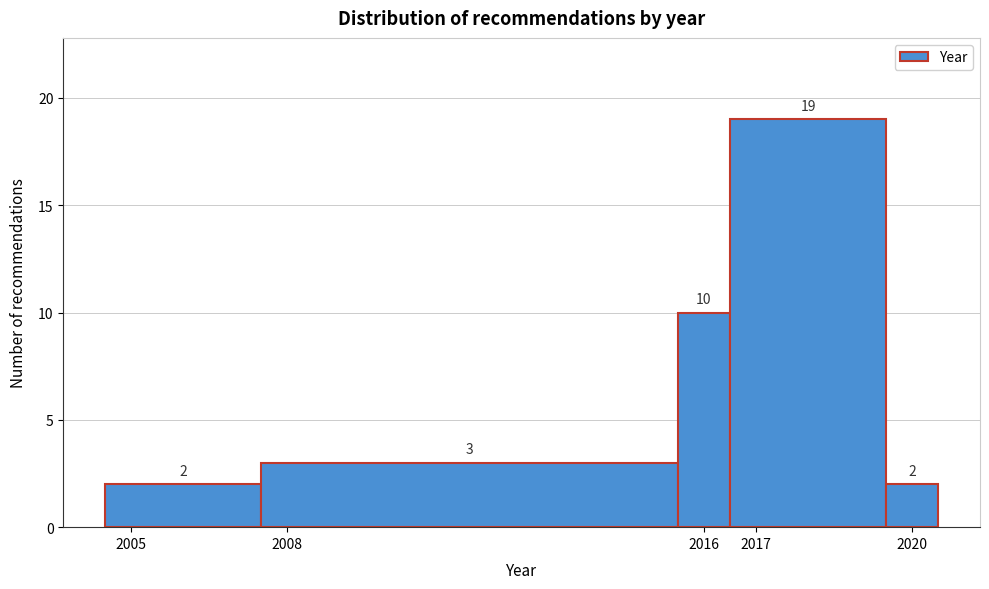

What is the height of the bar covering 2004.5 to 2007.5 on the x-axis?

2